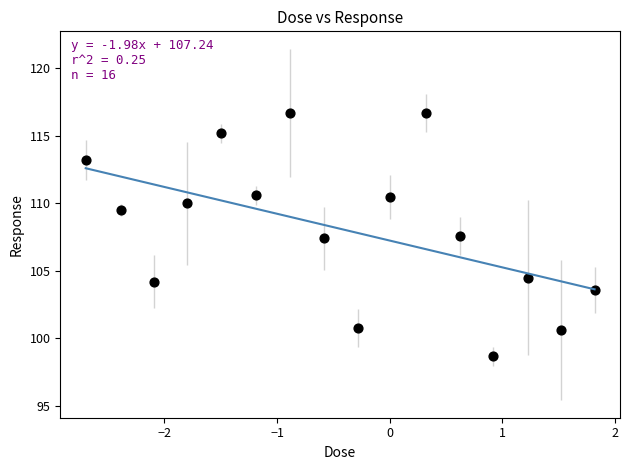

What is the range of Y values (max minus min)?

18.0